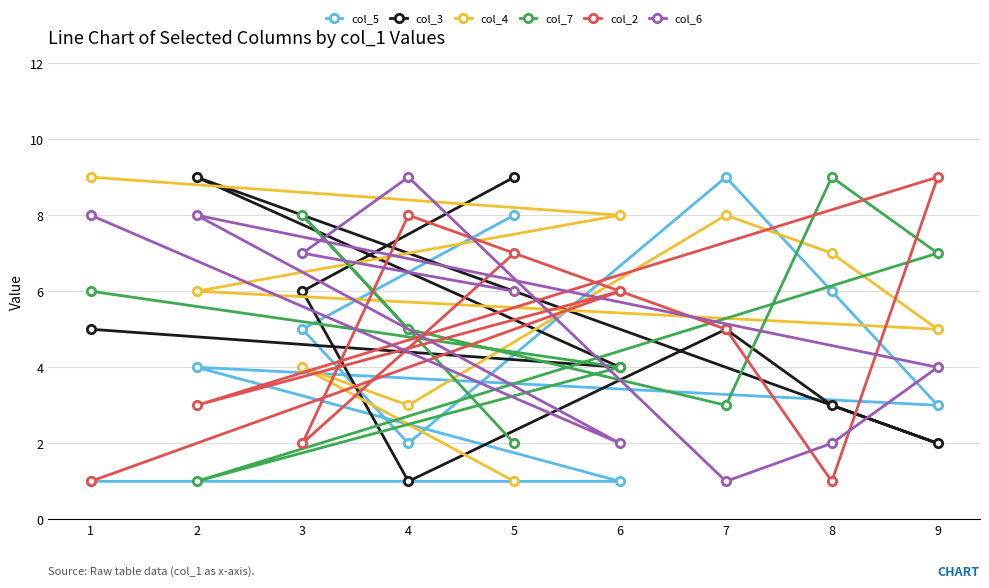

How many values in the col_4 series are below 6?

4